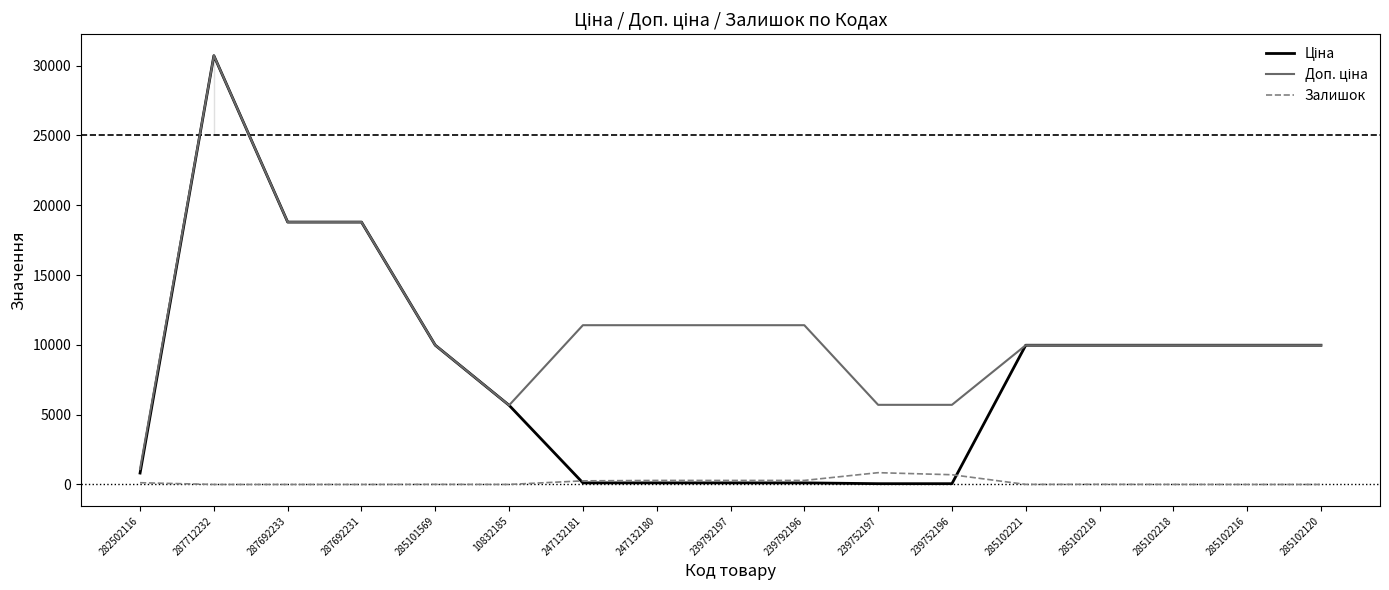

Does the chart display data point markers on the line(s)?

No